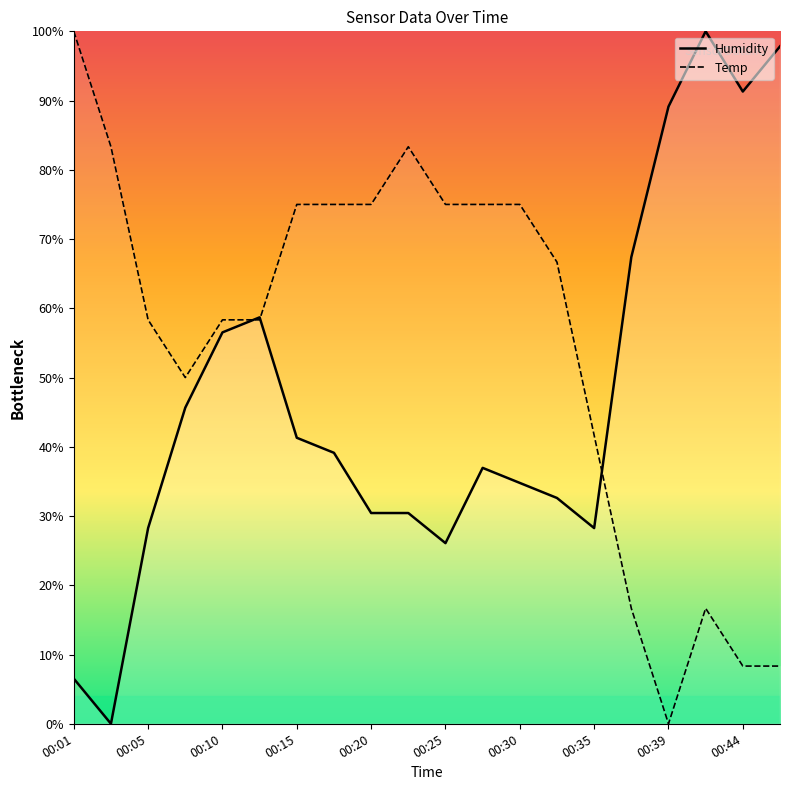

Reading left to right, extract all data points from this chart.

Humidity: 6.5	0.0	28.3	45.7	56.5	58.7	41.3	39.1	30.4	30.4	26.1	37.0	34.8	32.6	28.3	67.4	89.1	100.0	91.3	97.8
Temp: 100.0	83.3	58.3	50.0	58.3	58.3	75.0	75.0	75.0	83.3	75.0	75.0	75.0	66.7	41.7	16.7	0.0	16.7	8.3	8.3